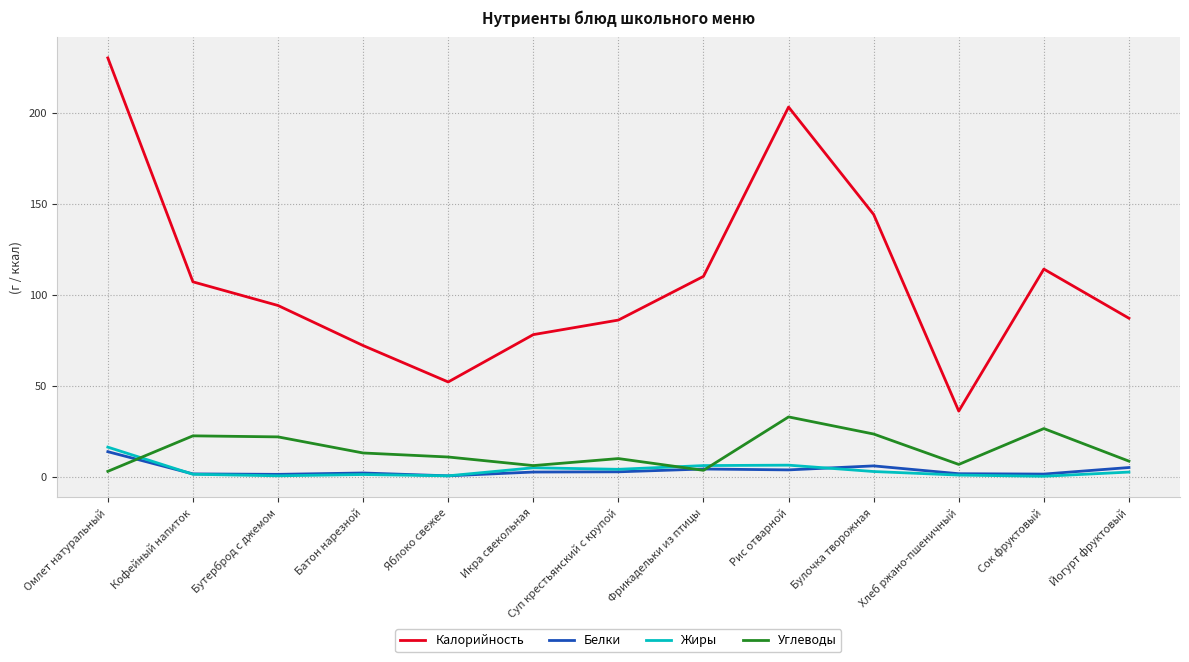

Where is the first local maximum for Калорийность?

Рис отварной